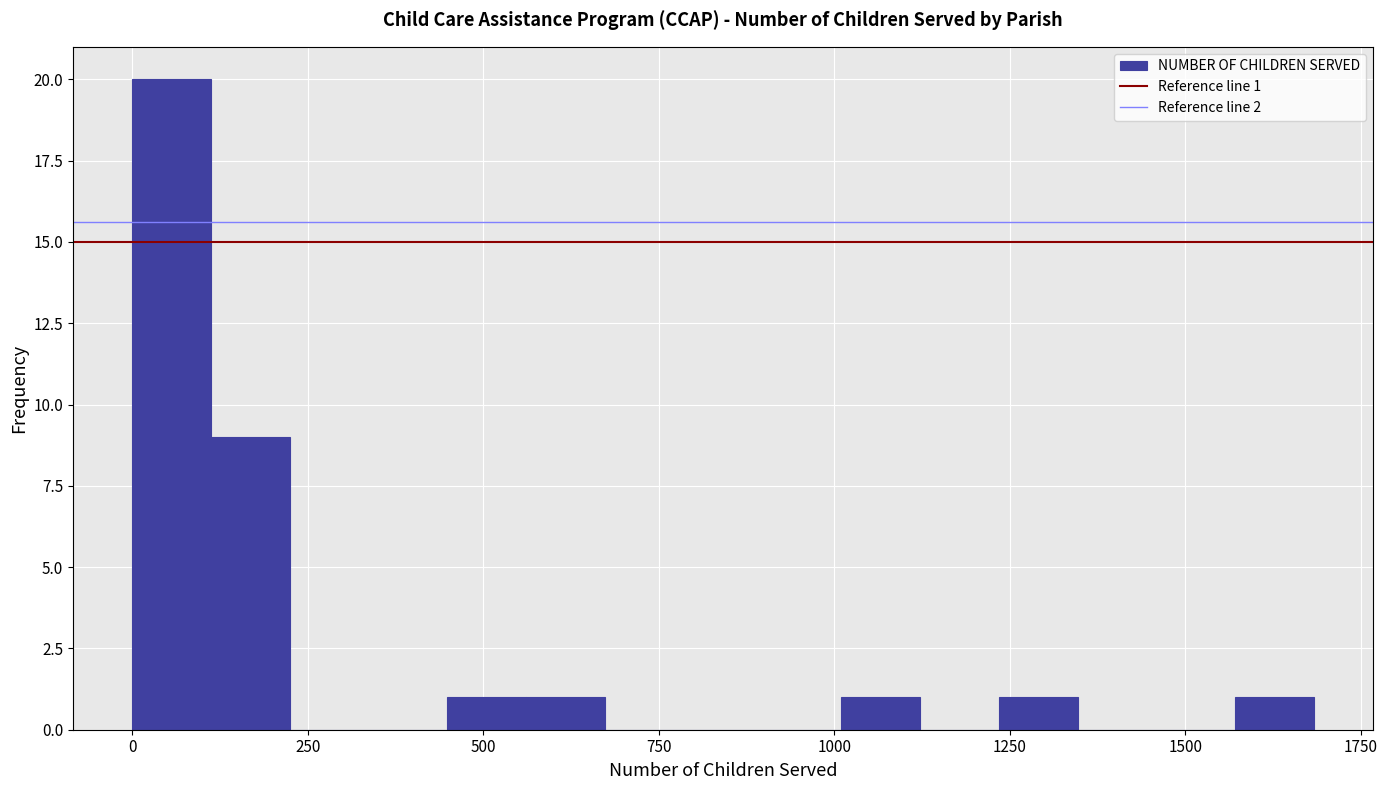

Around what value on the x-axis is the tallest bar? Give the approximate position of its centre, as read against the axis.

50